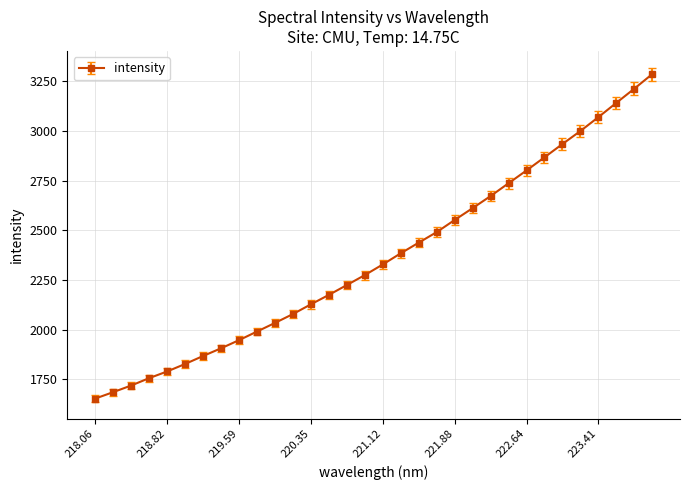

True or false: there are more than 0 points higher than both neighbors.

False